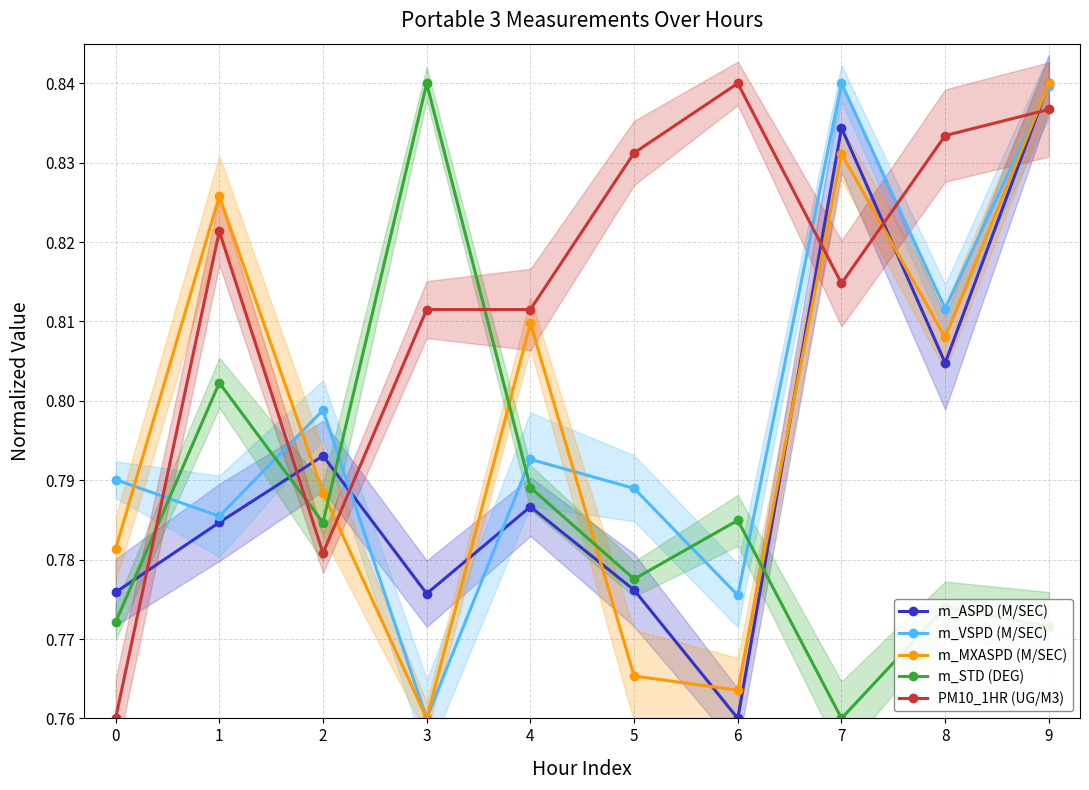

In m_MXASPD (M/SEC), how many points are lower than both neighbors (excluding endpoints)?

3